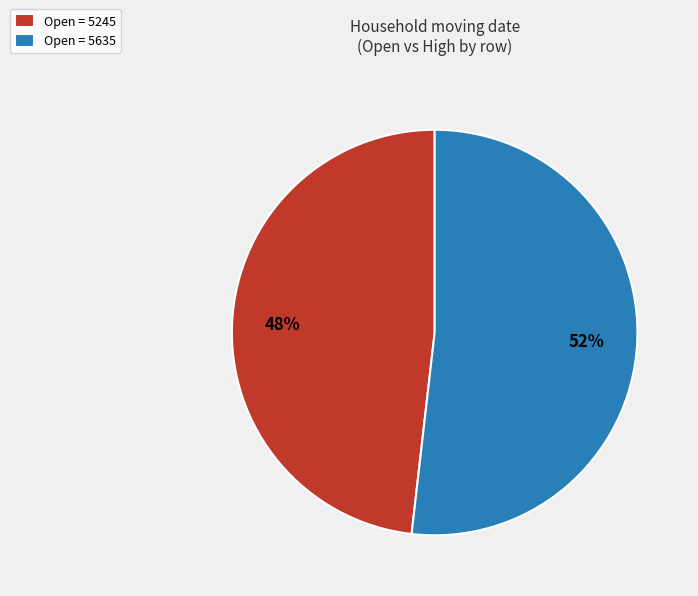

Which has a higher value, Open = 5635 or Open = 5245?

Open = 5635